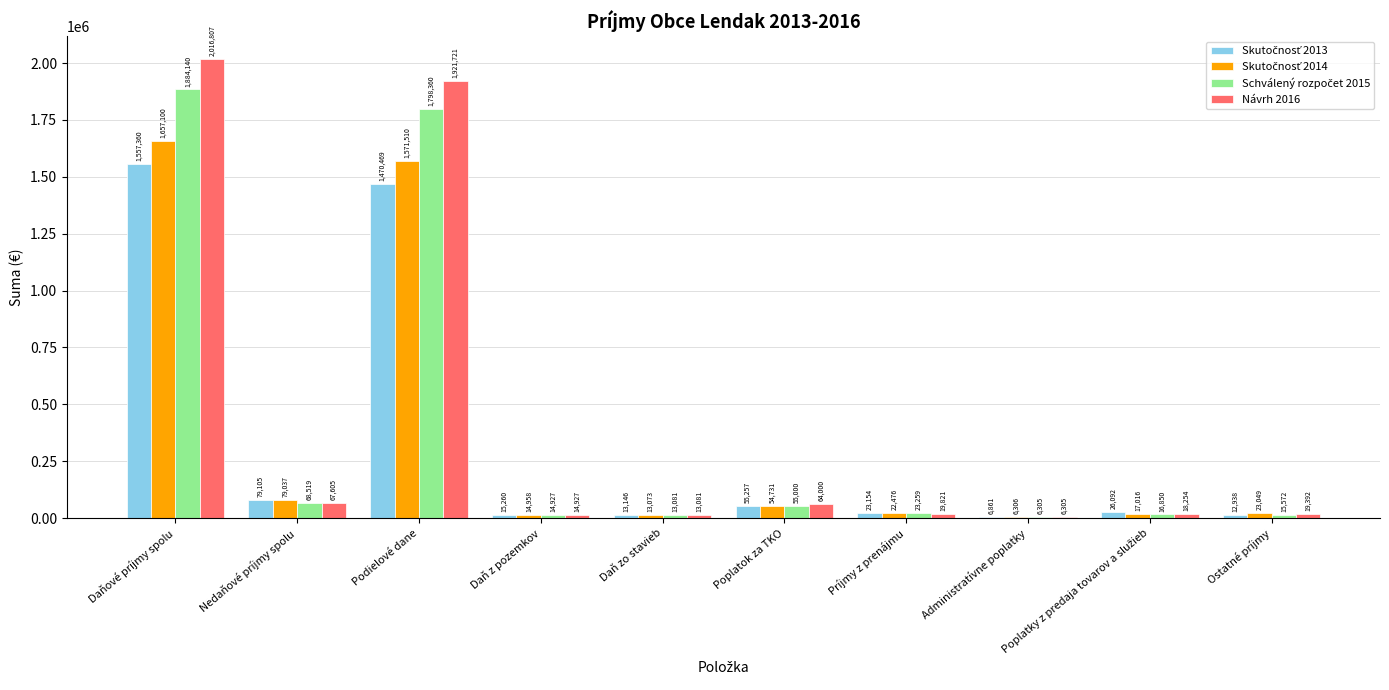

The value of Návrh 2016 at Ostatné príjmy is 19392.4. True or false?

True